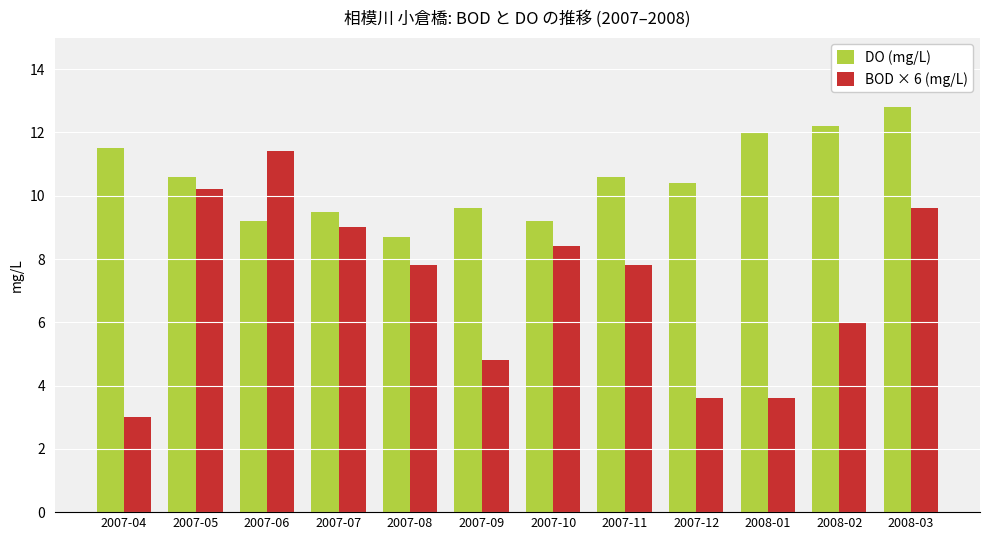

How many groups of bars are there?

12